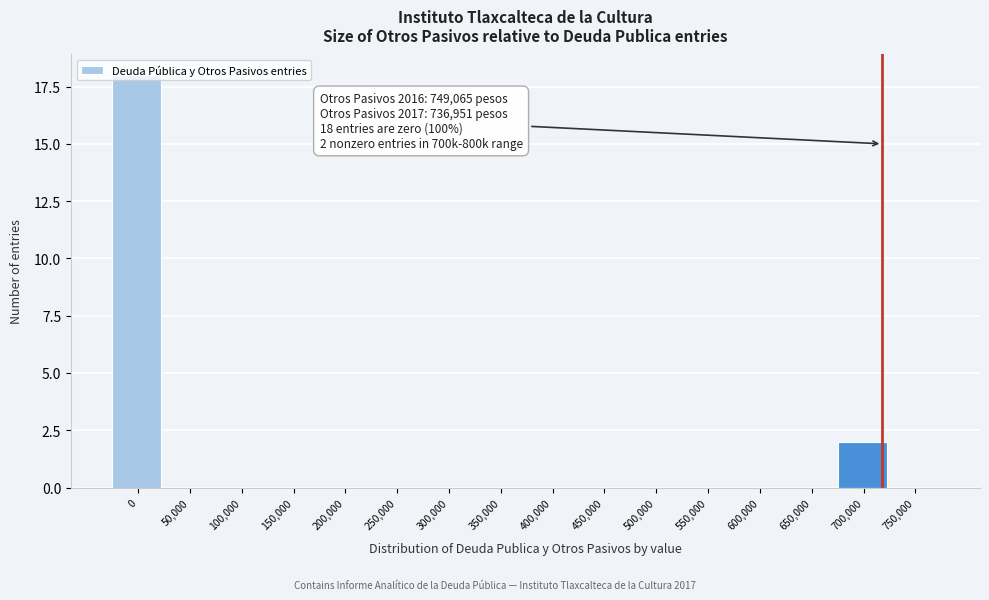

Is it true that the value at 450,000 is 11?

False